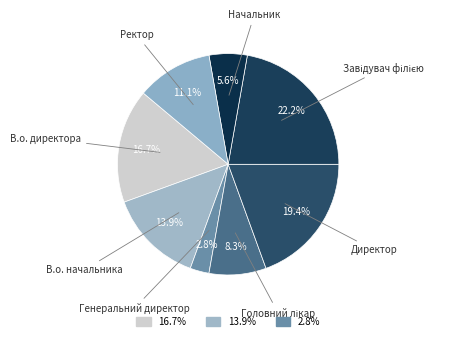

How many slices are in this pie chart?

8